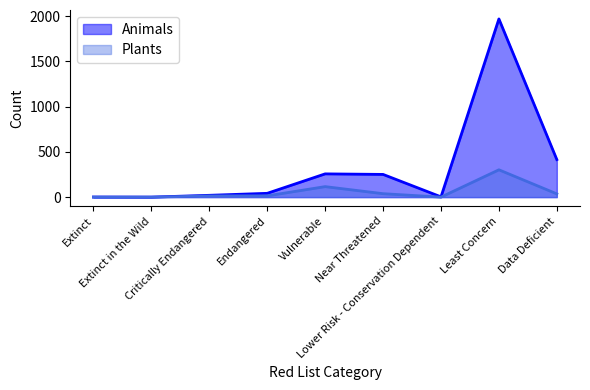

Reading left to right, what are all the values shown in this chart?

Animals: 1	0	20	42	257	251	3	1970	415
Plants: 0	0	13	14	116	38	0	302	36